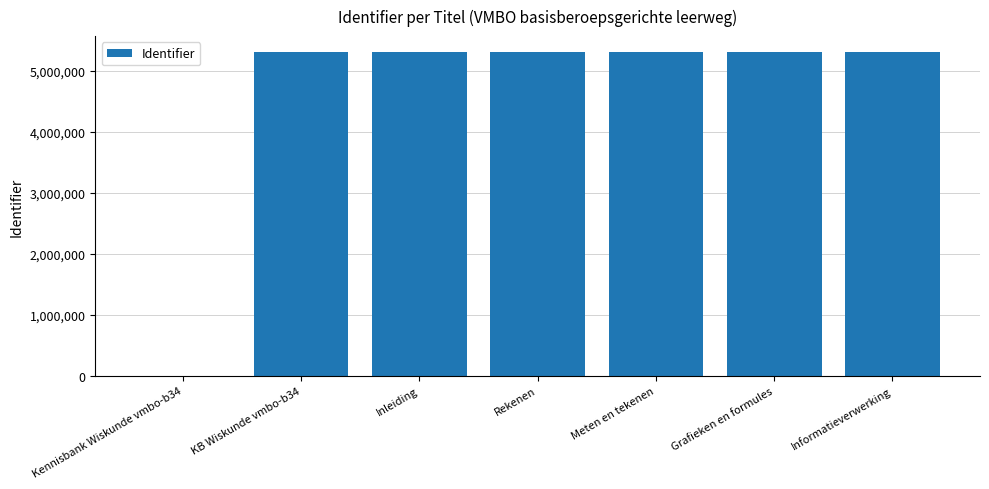

What is the sum of all values?

31851398